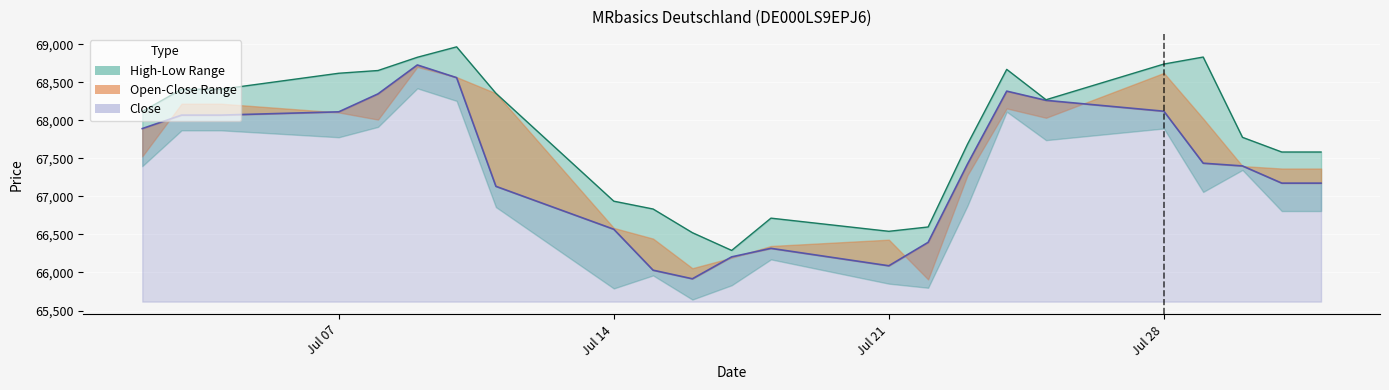

Is it true that Low equals 67174 at 31.07.2025?

True